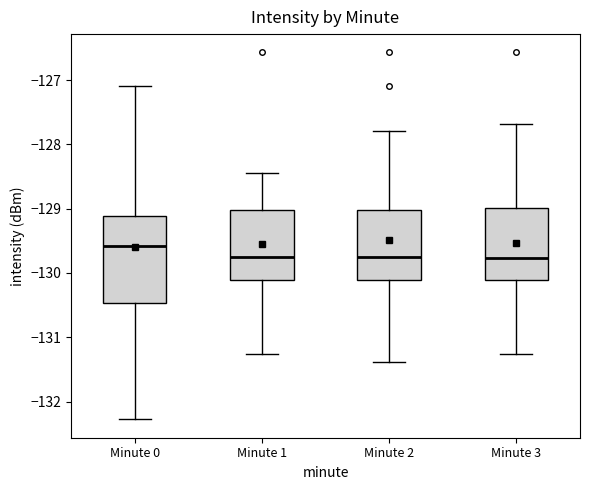

Where does the upper whisker of the box for Minute 3 end on the y-axis? The values are not printed on the chart, so give them approximately, as read against the axis.

-127.7